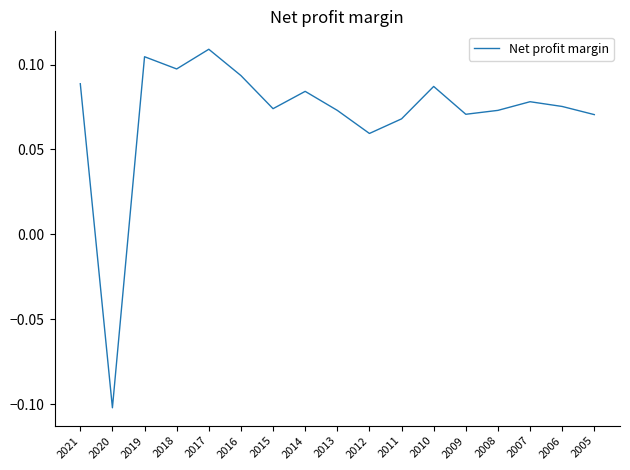

Is it true that the value at 2007 is 0.0?

False